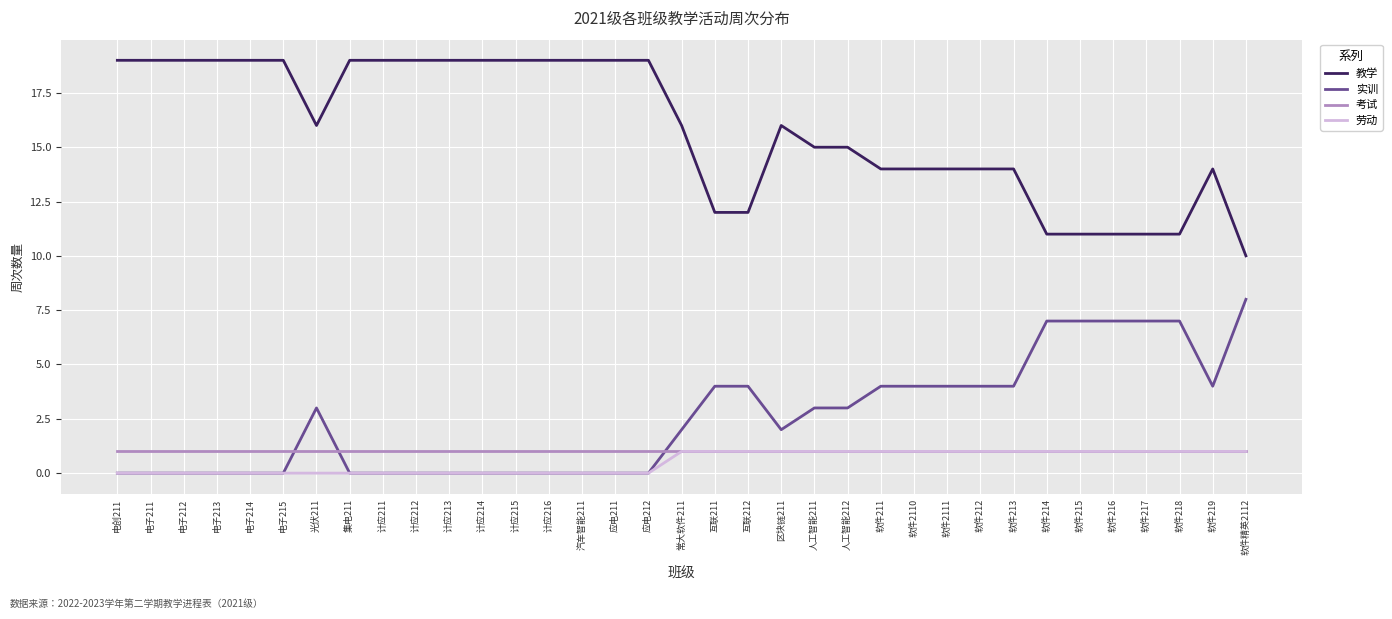

What is the total value across all series at 软件215?

20